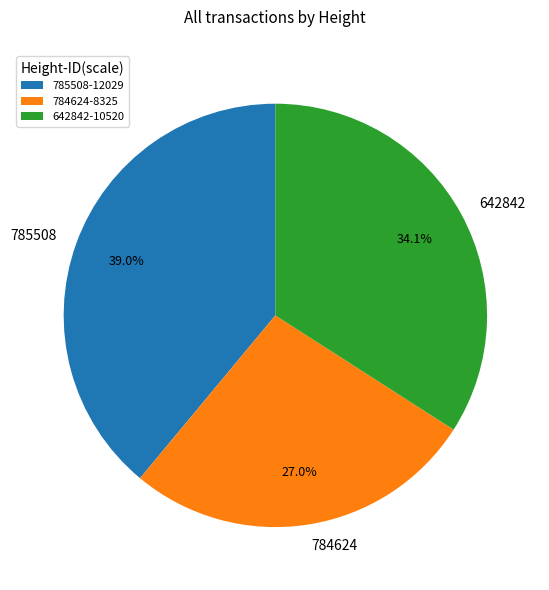

Is it true that 784624 is 17% of the pie?

False